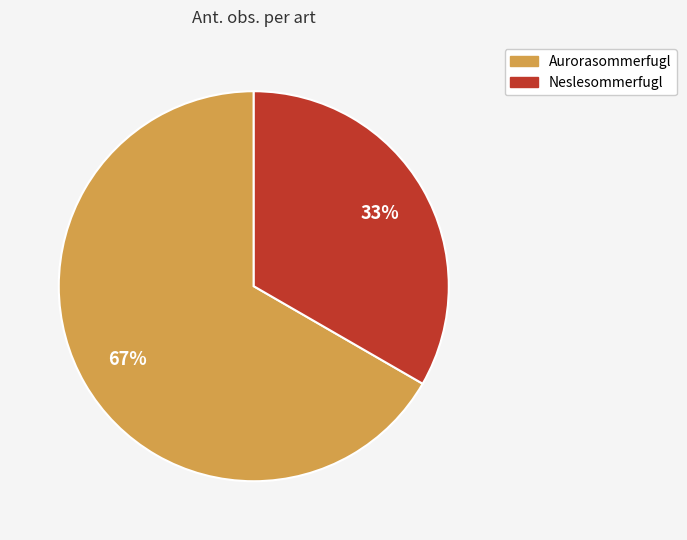

What is the smallest slice in the pie chart?

Neslesommerfugl